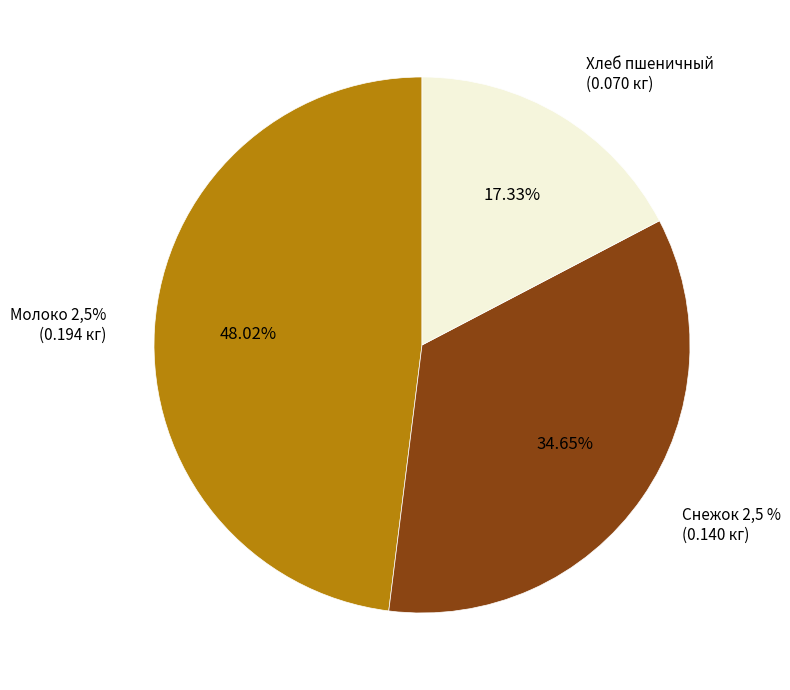

What is the change in value from Молоко 2,5% to Хлеб пшеничный?

-0.1